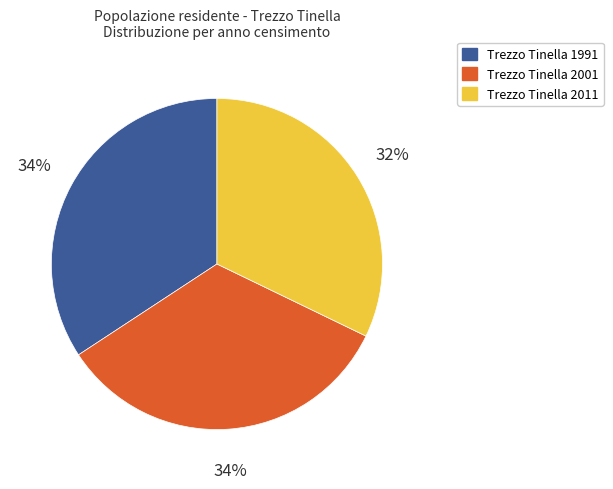

Which slice is the smallest?

Trezzo Tinella 2011